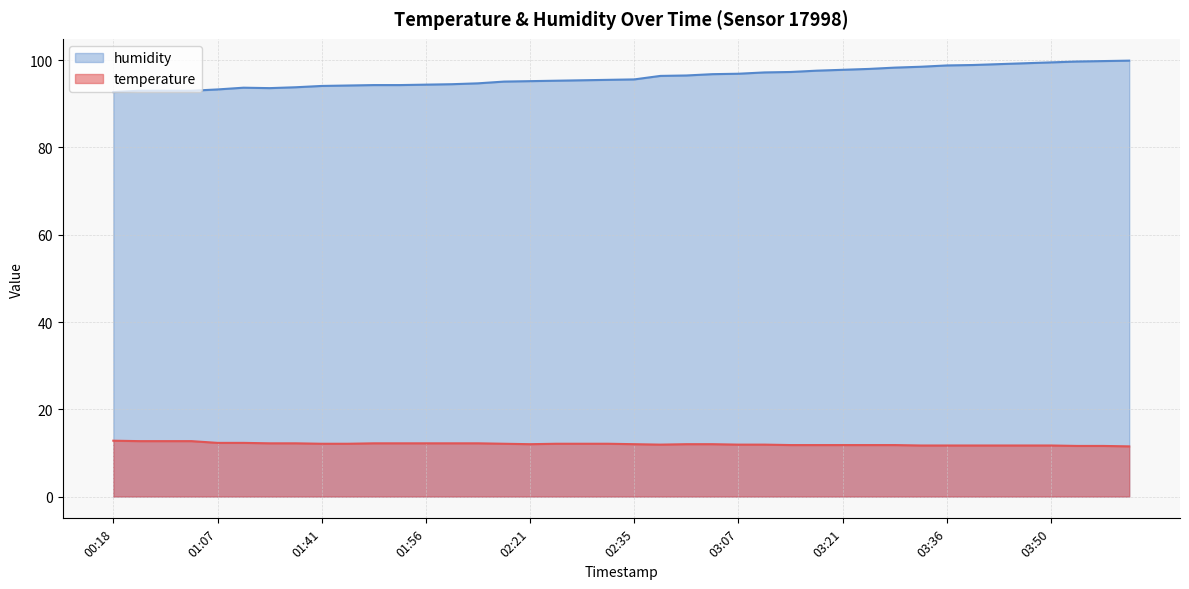

Where does the humidity series first go above 95?

02:17